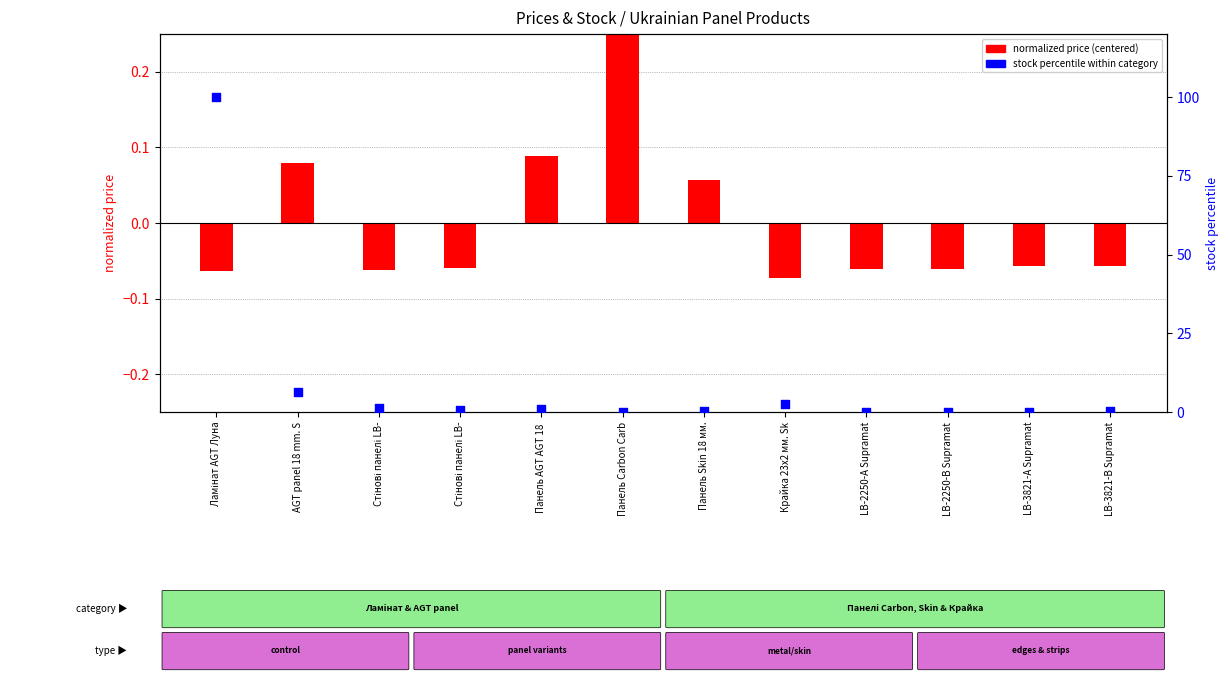

What are all the series names shown in the legend?

normalized price (centered), stock percentile within category